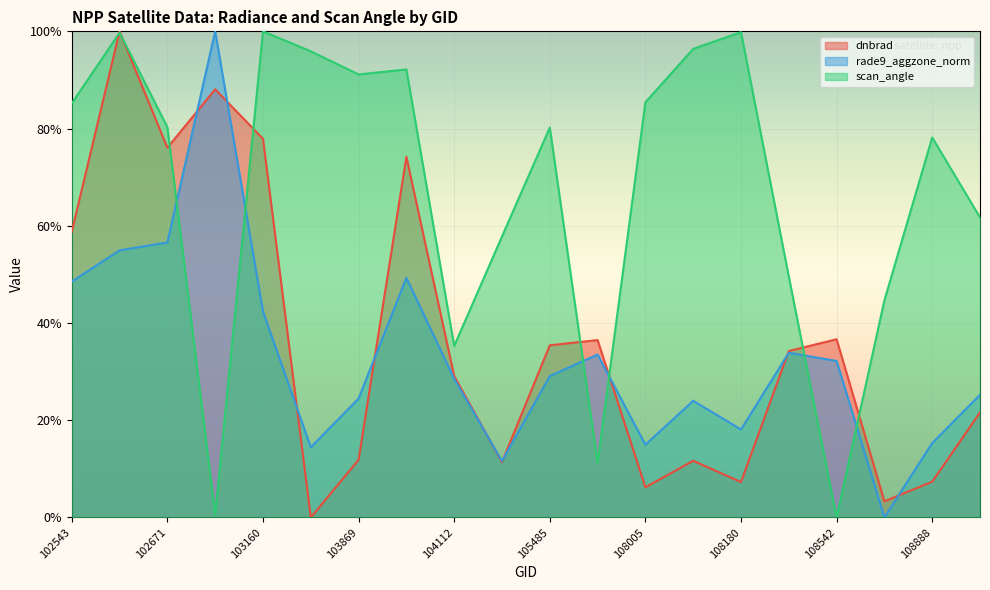

At 108180, list the series in order from largest to smallest.

scan_angle, rade9_aggzone_norm, dnbrad